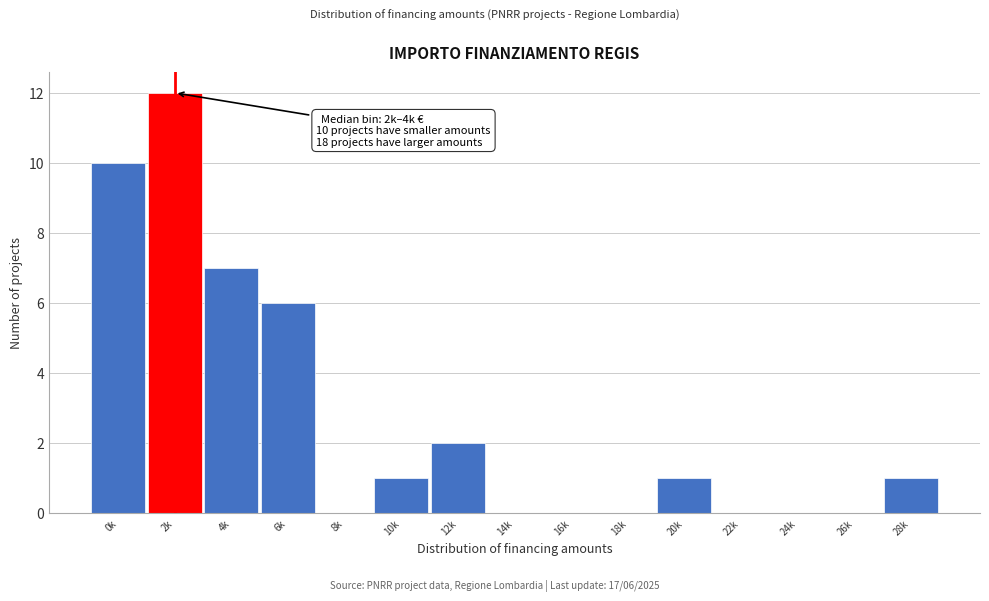

Reading left to right, what are all the values shown in this chart?

0k=10	2k=12	4k=7	6k=6	8k=0	10k=1	12k=2	14k=0	16k=0	18k=0	20k=1	22k=0	24k=0	26k=0	28k=1